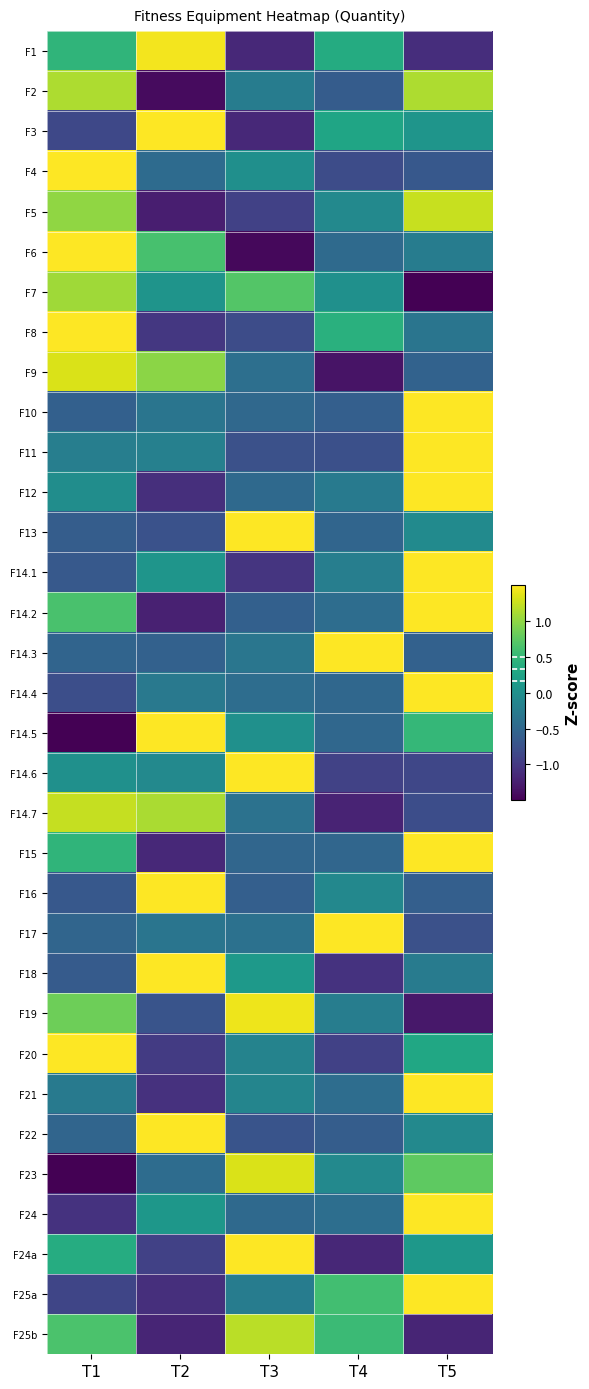

How many series are shown in this chart?

33